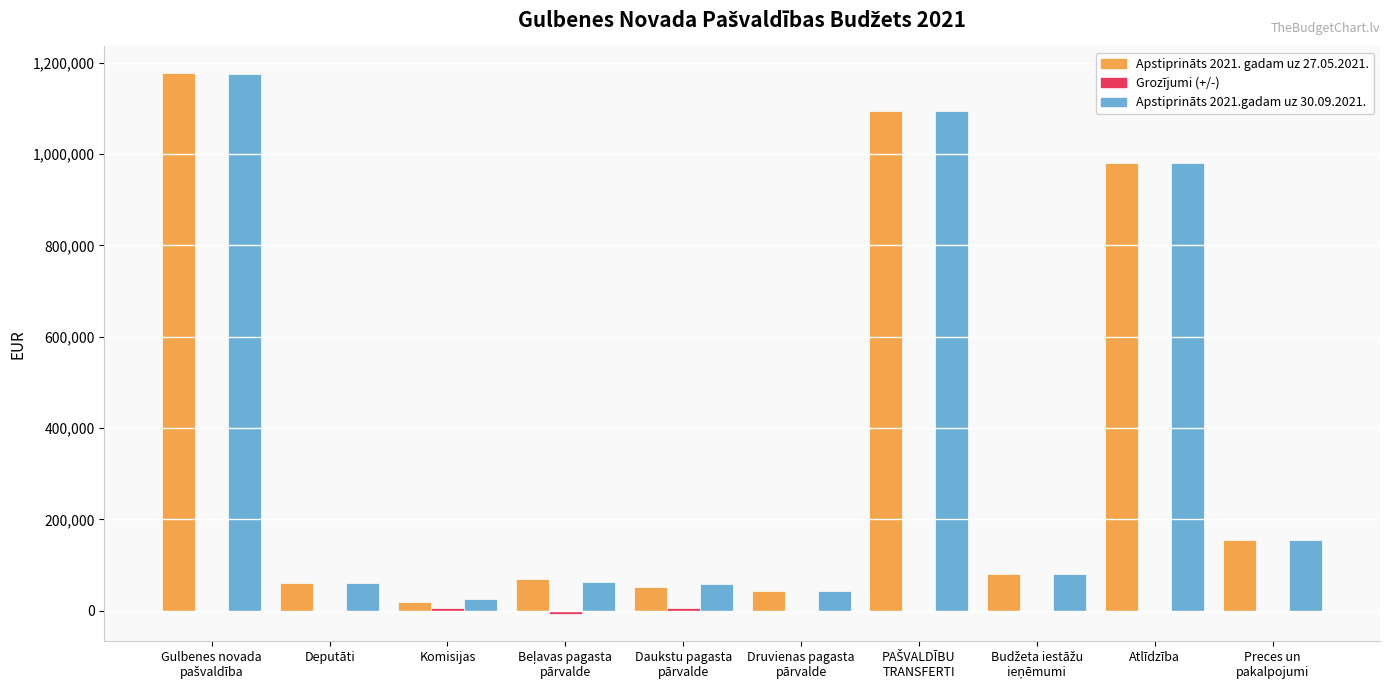

Reading right to left, list all the values displayed in this chart.

Apstiprināts 2021. gadam uz 27.05.2021.: Preces un
pakalpojumi=155106	Atlīdzība=980757	Budžeta iestāžu
ieņēmumi=81300	PAŠVALDĪBU
TRANSFERTI=1095036	Druvienas pagasta
pārvalde=43548	Daukstu pagasta
pārvalde=52653	Beļavas pagasta
pārvalde=70265	Komisijas=19300	Deputāti=60185	Gulbenes novada
pašvaldība=1176336
Grozījumi (+/-): Preces un
pakalpojumi=-155	Atlīdzība=0	Budžeta iestāžu
ieņēmumi=0	PAŠVALDĪBU
TRANSFERTI=-83	Druvienas pagasta
pārvalde=550	Daukstu pagasta
pārvalde=6310	Beļavas pagasta
pārvalde=-7000	Komisijas=7100	Deputāti=0	Gulbenes novada
pašvaldība=-83
Apstiprināts 2021.gadam uz 30.09.2021.: Preces un
pakalpojumi=154951	Atlīdzība=980757	Budžeta iestāžu
ieņēmumi=81300	PAŠVALDĪBU
TRANSFERTI=1094953	Druvienas pagasta
pārvalde=44098	Daukstu pagasta
pārvalde=58963	Beļavas pagasta
pārvalde=63265	Komisijas=26400	Deputāti=60185	Gulbenes novada
pašvaldība=1176253